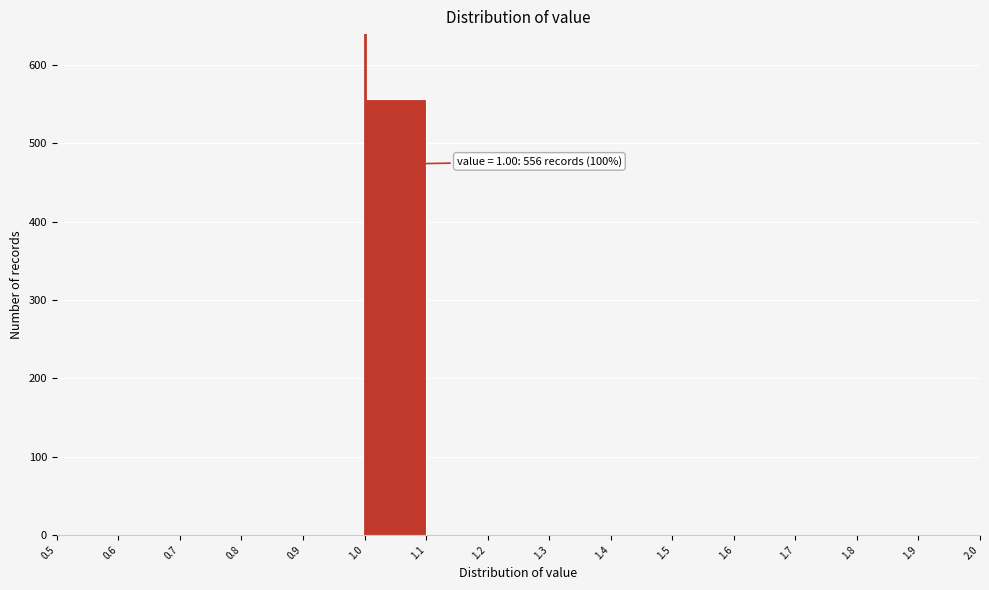

Over which range of the x-axis is the bar tallest?

1.0 to 1.1